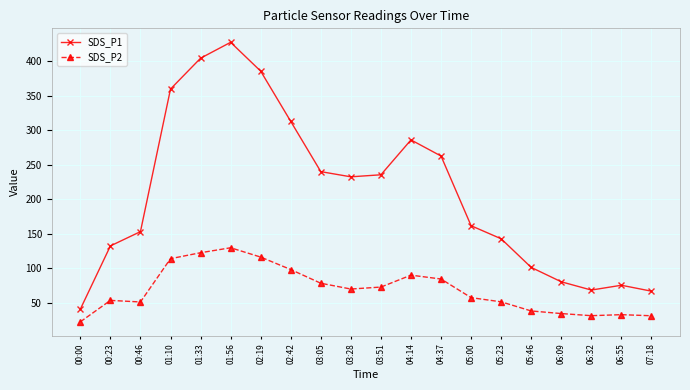

Read the SDS_P2 value at 06:09.

34.7